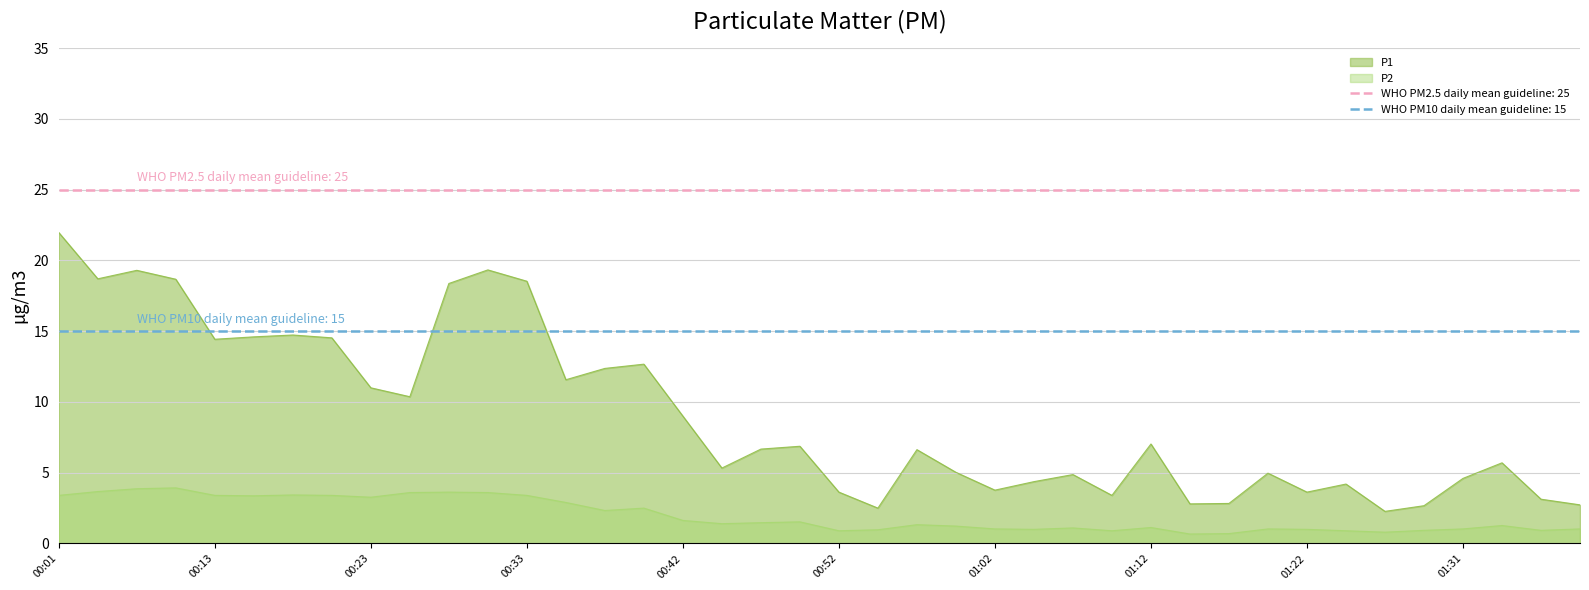

What is the label of the 6th point from the left?

00:16